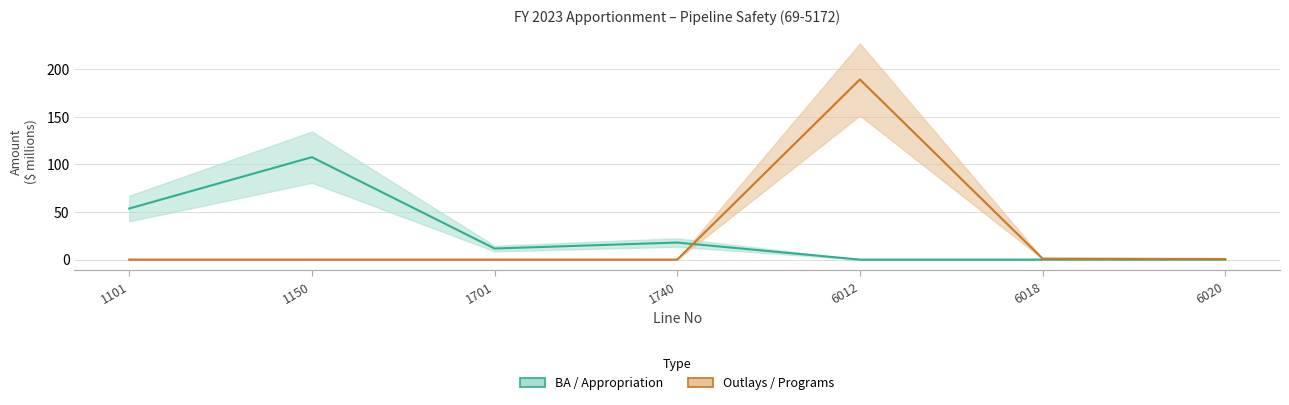

List the labels in order of Outlays / Programs value, smallest first.

1101, 1150, 1701, 1740, 6020, 6018, 6012